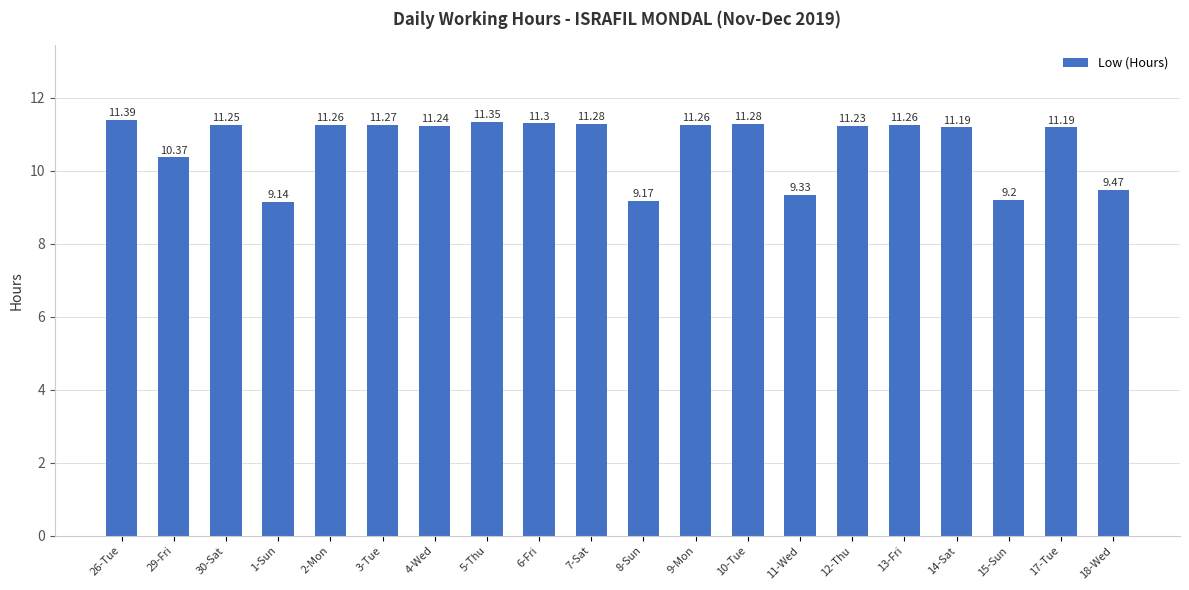

Count the number of values greater than 11.

14